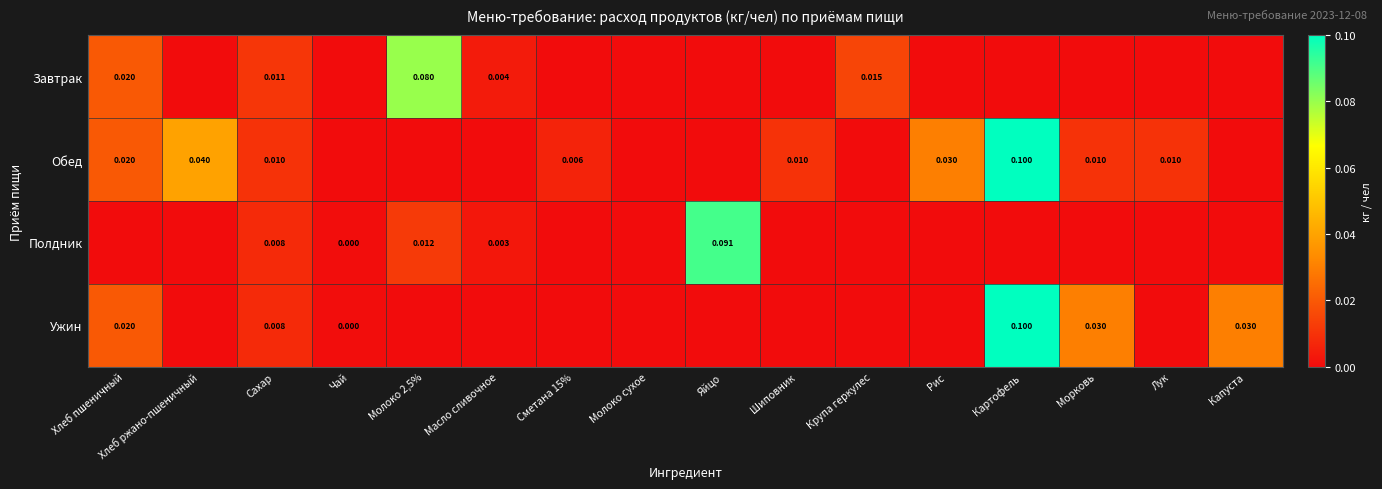

Where is Обед nearest to the value 0?

Чай